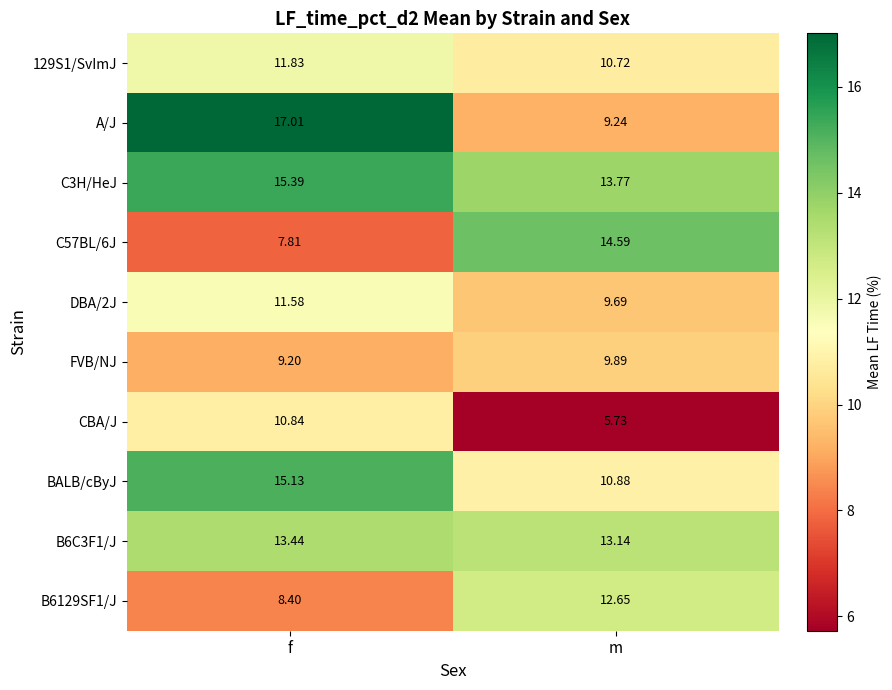

Which series has the largest range (max minus min)?

A/J